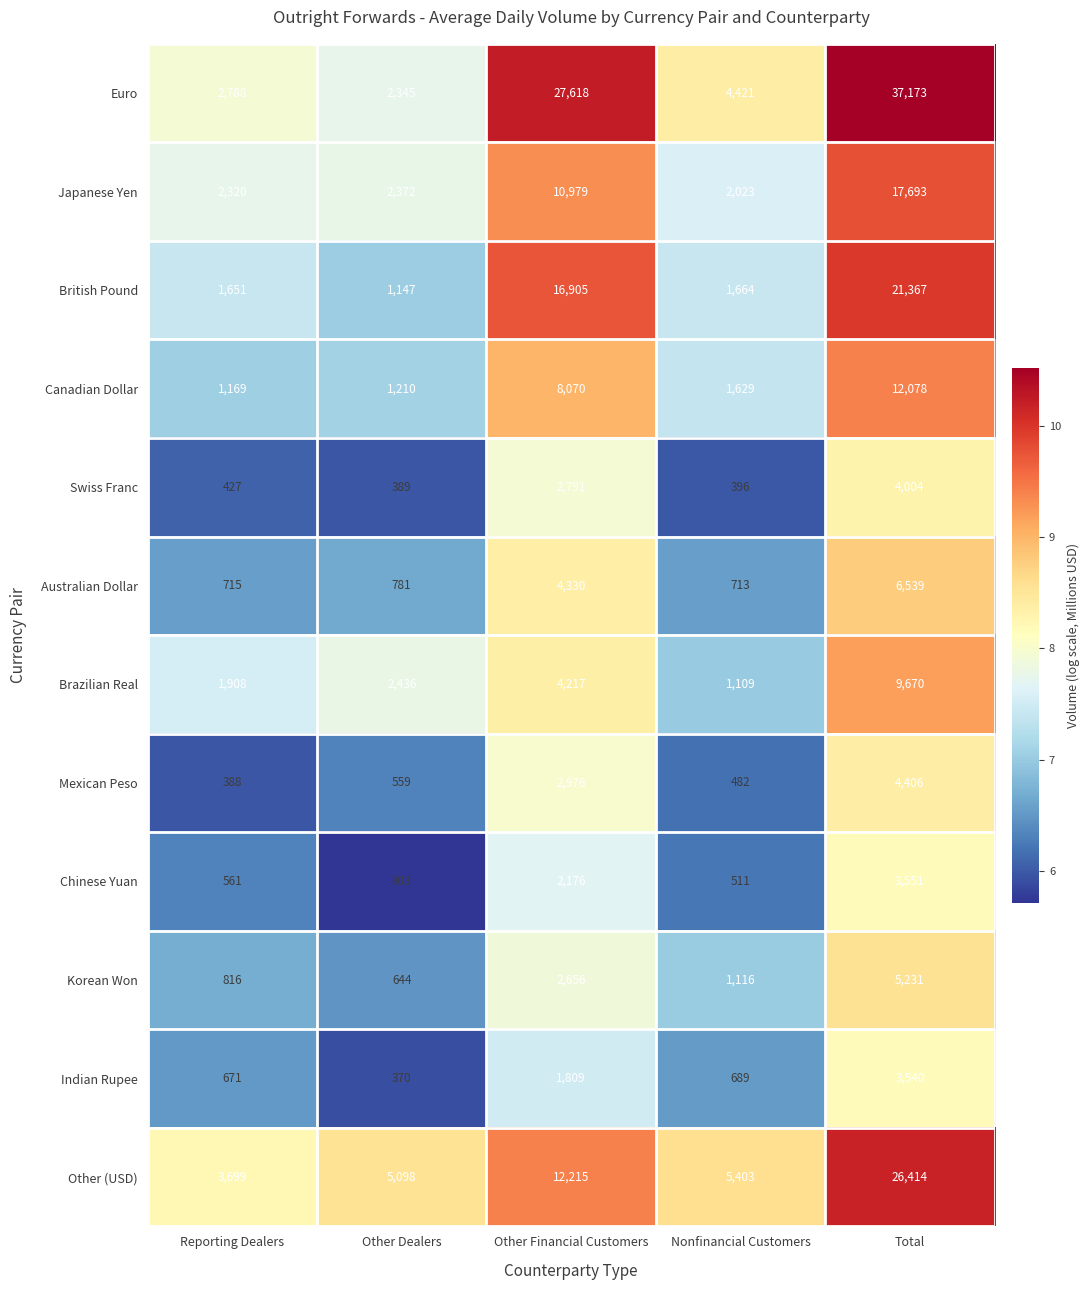

How many series are shown in this chart?

12